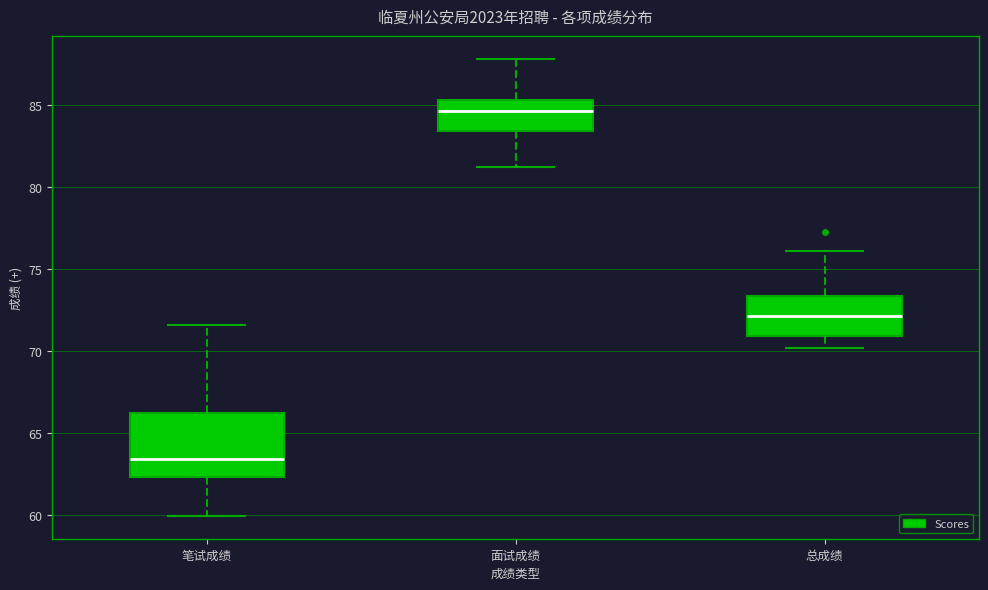

Reading left to right, read every box against the y-axis: the position of its median line, the range the box covers, and the ends of its whiskers. The values are not printed on the chart, so give them approximately, as read against the axis.

笔试成绩: median 63.5, box 62.5 to 66.0, whiskers 60.0 to 71.5
面试成绩: median 84.5, box 83.5 to 85.5, whiskers 81.0 to 88.0
总成绩: median 72.0, box 71.0 to 73.5, whiskers 70.0 to 76.0